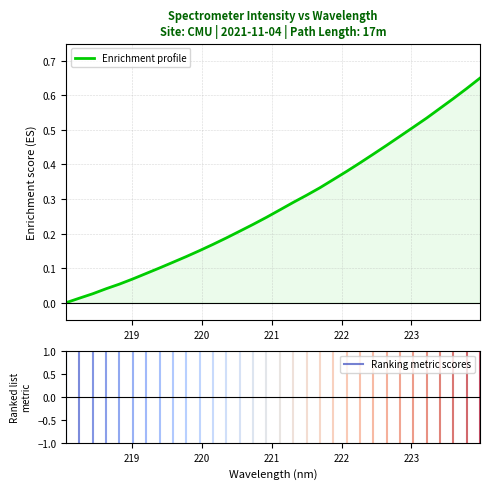

List the labels in order of value, largest first.

223.9802, 223.7895, 223.5987, 223.408, 223.2172, 223.0264, 222.8355, 222.6447, 222.4538, 222.263, 222.0721, 221.8812, 221.6902, 221.4993, 221.3083, 221.1174, 220.9264, 220.7354, 220.5444, 220.3533, 220.1623, 219.9712, 219.7801, 219.589, 219.3979, 219.2067, 219.0156, 218.8244, 218.6332, 218.442, 218.2508, 218.0596